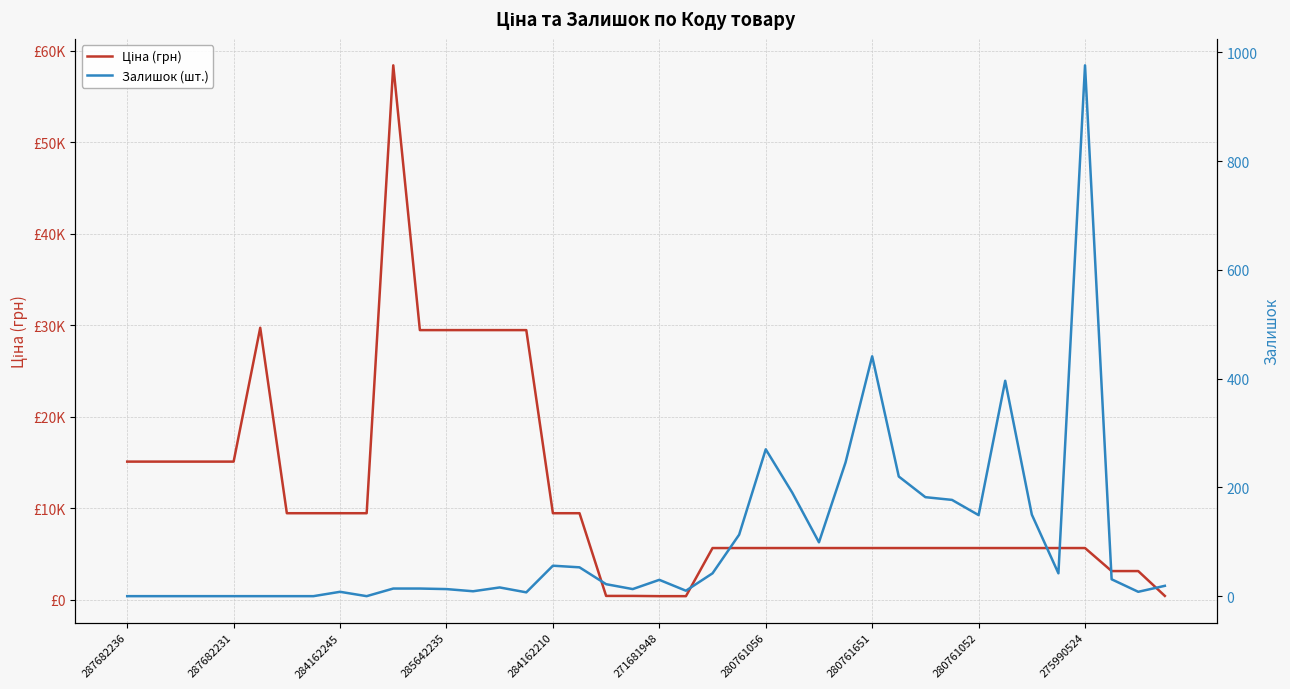

List the series in order of their overall mean, lowest first.

Залишок (шт.), Ціна (грн)